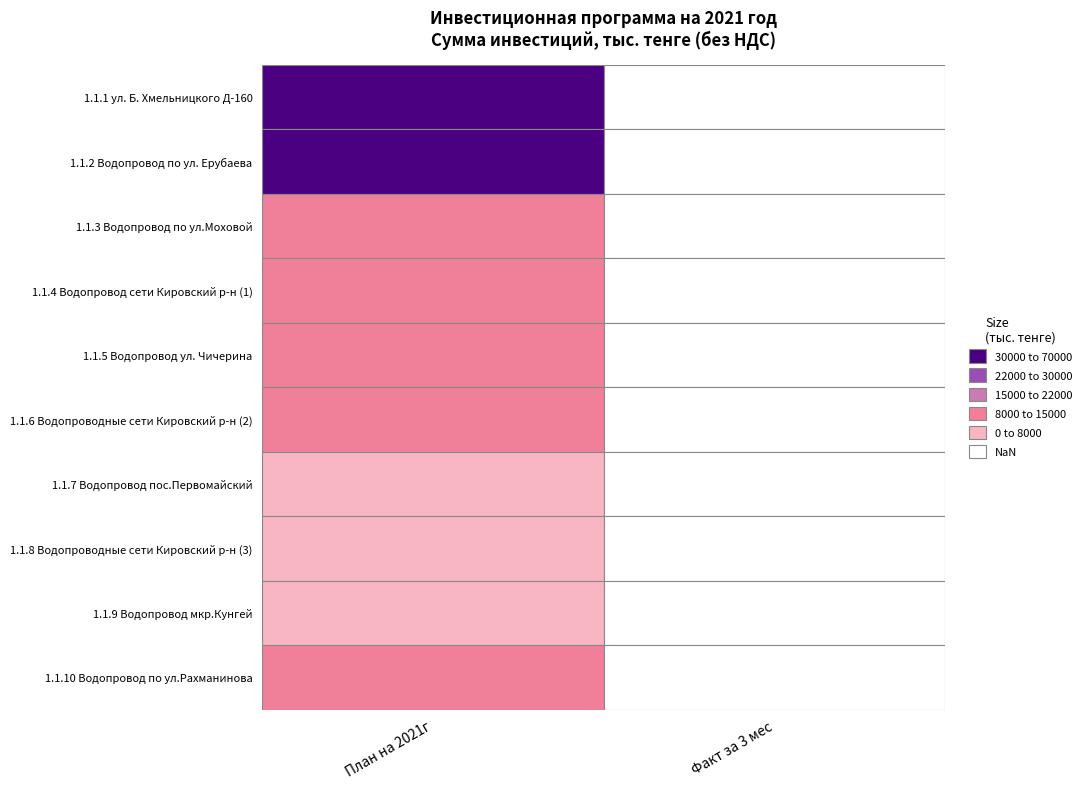

Is it true that 1.1.3 equals 8337.8 at 0?

False